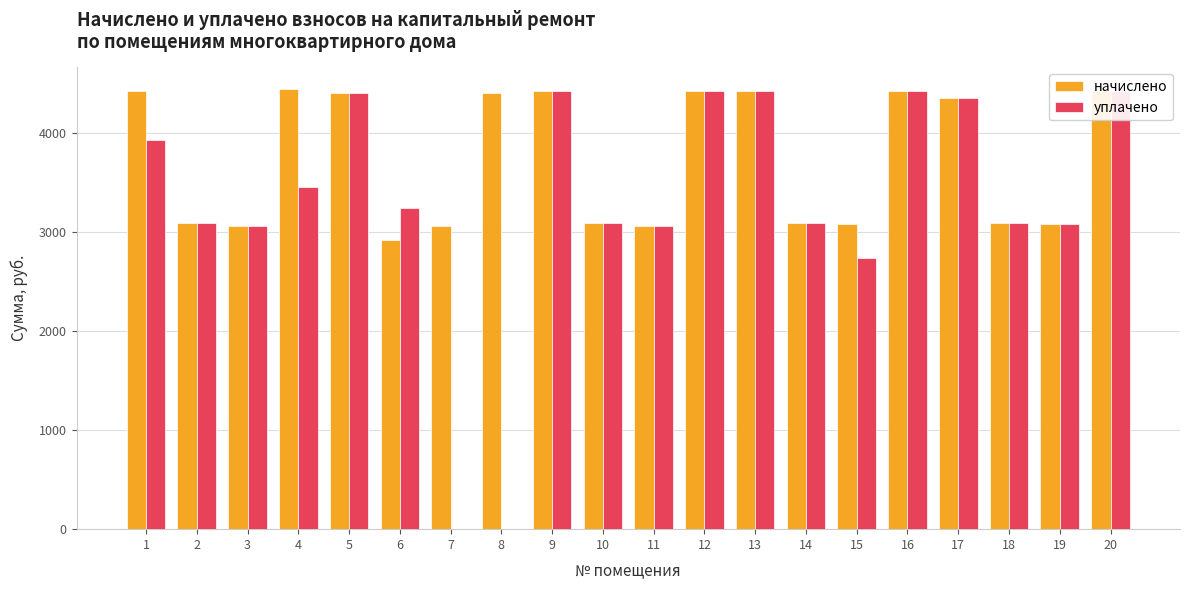

Reading left to right, extract all data points from this chart.

начислено: 1=4420.5	2=3089.8	3=3063.4	4=4440.3	5=4400.8	6=2918.5	7=3063.4	8=4400.8	9=4420.5	10=3089.8	11=3063.4	12=4427.1	13=4420.5	14=3089.8	15=3083.2	16=4427.1	17=4354.6	18=3096.4	19=3076.6	20=4427.1
уплачено: 1=3929.4	2=3087.0	3=3063.4	4=3453.6	5=4400.8	6=3242.8	7=0.0	8=0.0	9=4420.5	10=3089.8	11=3063.4	12=4427.1	13=4420.5	14=3089.8	15=2740.6	16=4427.1	17=4354.6	18=3096.4	19=3076.6	20=4427.1